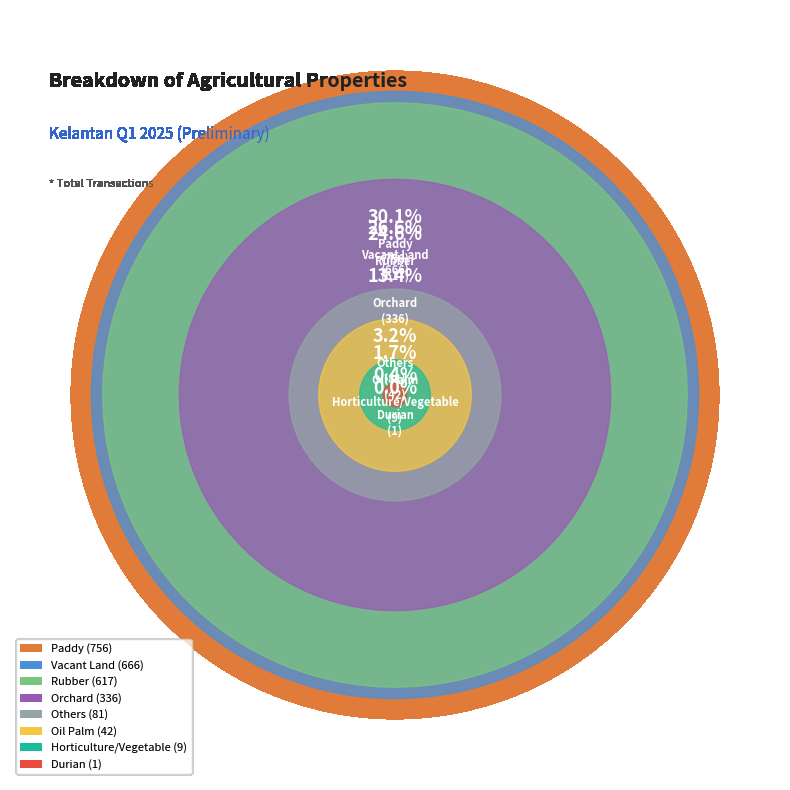

What percentage is the Others slice, to the nearest percent?

3%